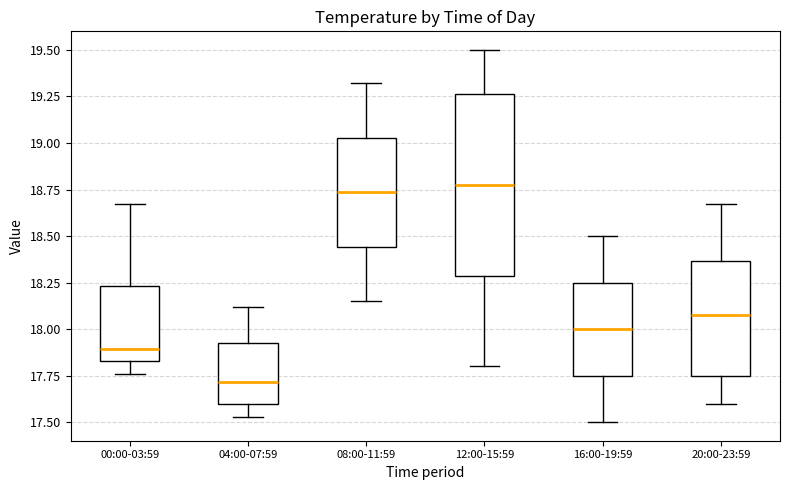

Where is the lower edge of the box for 04:00-07:59 on the y-axis? The values are not printed on the chart, so give them approximately, as read against the axis.

17.60